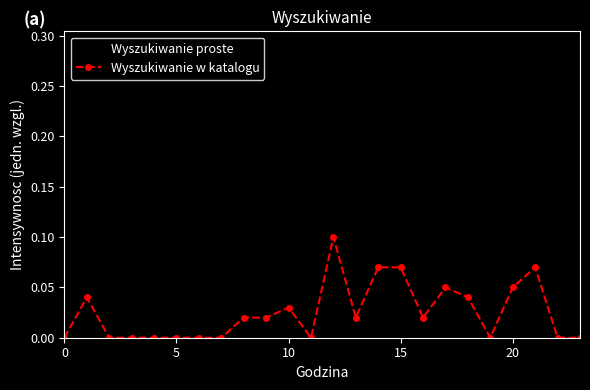

True or false: Wyszukiwanie w katalogu has more than 1 points higher than both neighbors.

True